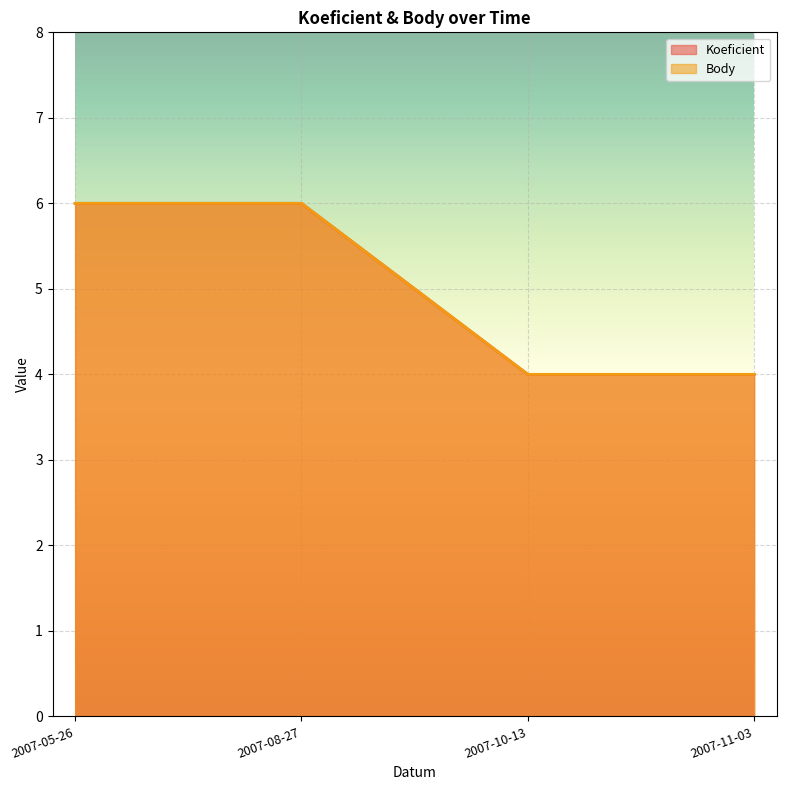

Reading left to right, transcribe all the data shown in this chart.

Koeficient: 2007-05-26=6	2007-08-27=6	2007-10-13=4	2007-11-03=4
Body: 2007-05-26=6	2007-08-27=6	2007-10-13=4	2007-11-03=4